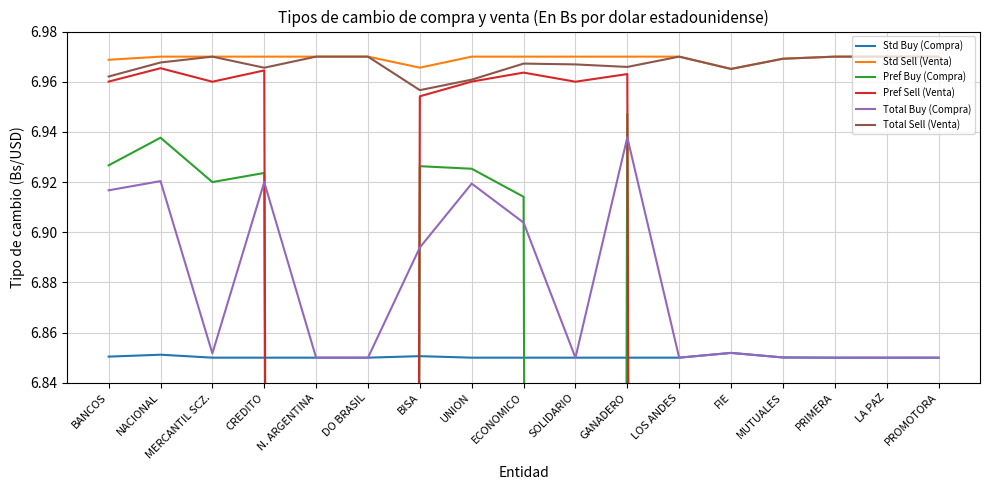

What is the average value of the Pref Buy (Compra) series?

3.3